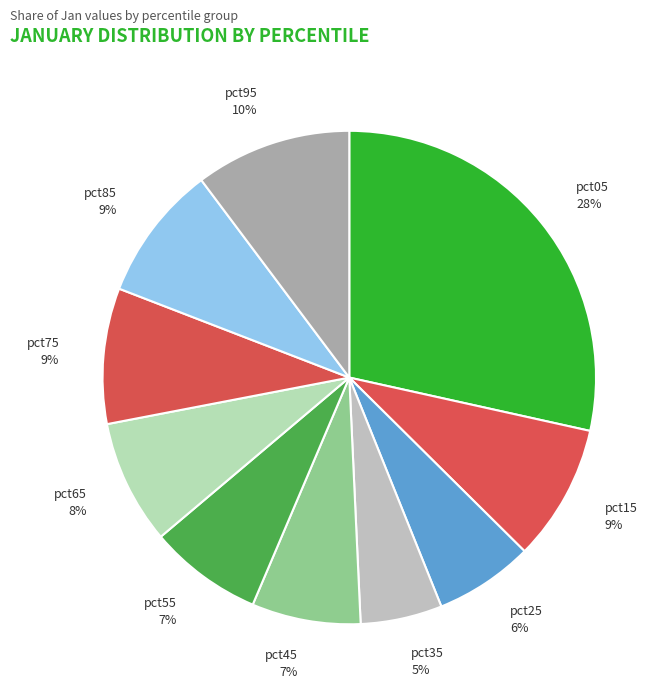

Does any single category account for the majority?

No